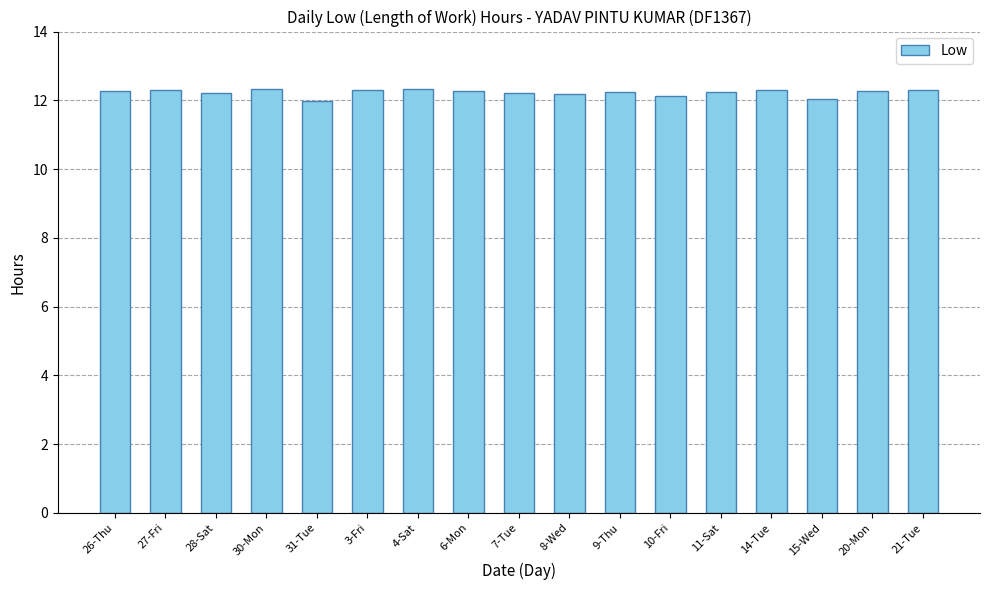

The value at 6-Mon is 16.7. True or false?

False